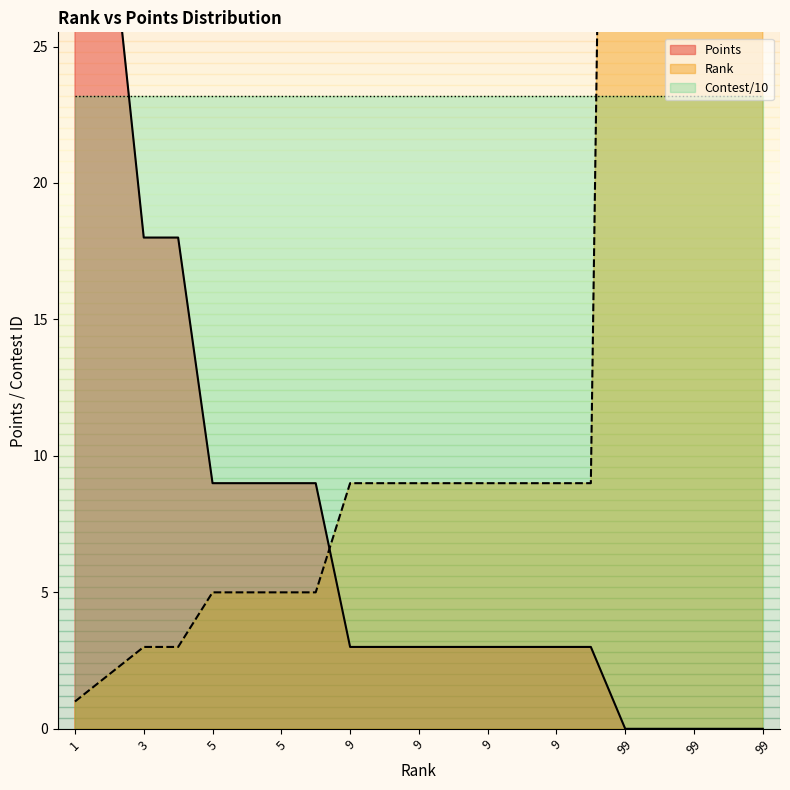

Where does the Rank series first go above 9?

99